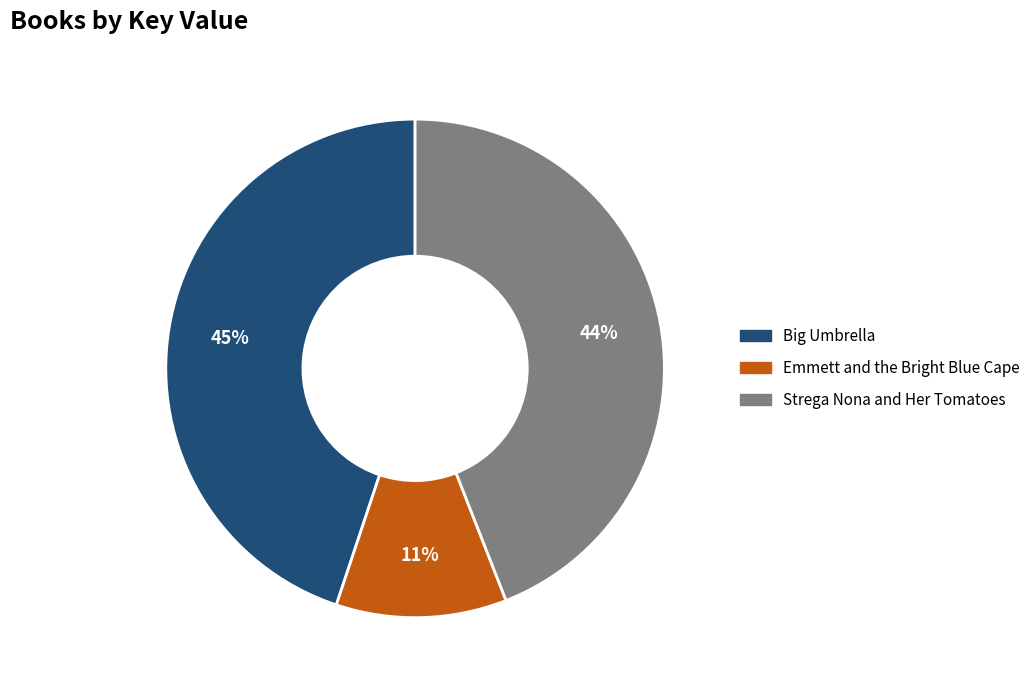

Combined, do Emmett and the Bright Blue Cape and Strega Nona and Her Tomatoes account for over 50%?

Yes